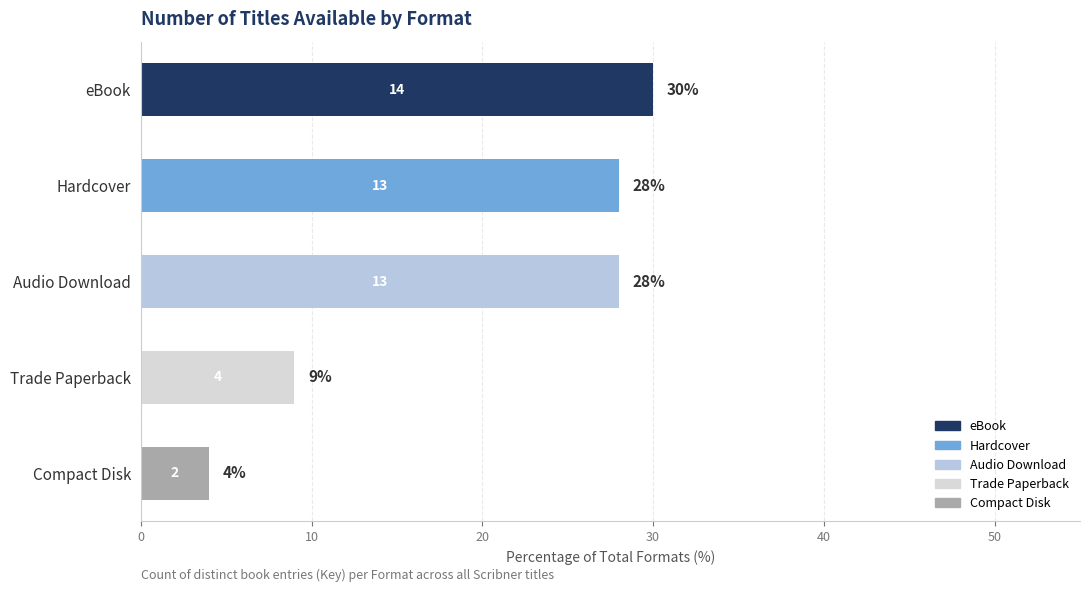

Read the value at Hardcover, to the nearest 10.

30